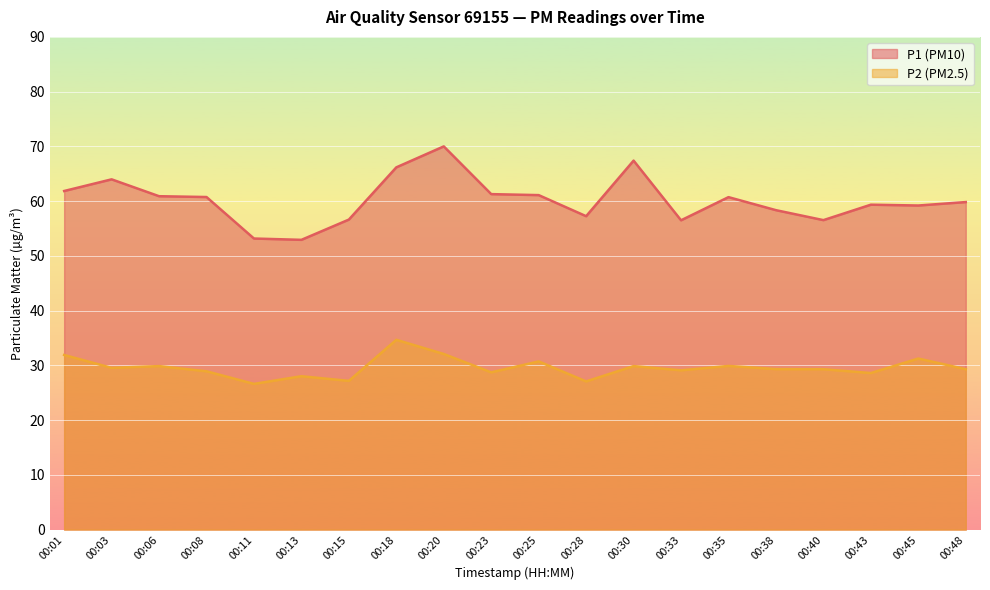

Which series has the largest range (max minus min)?

P1 (PM10)